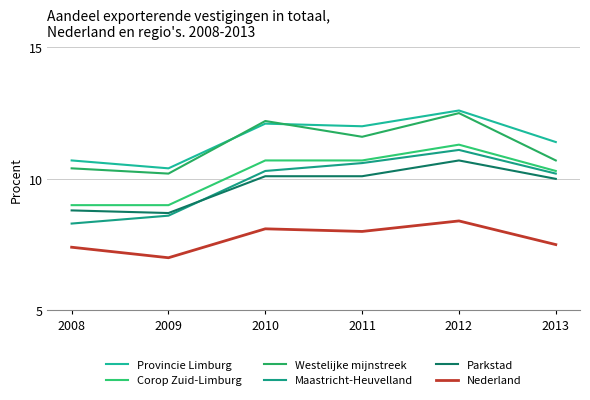

How many lines are shown in the chart?

6